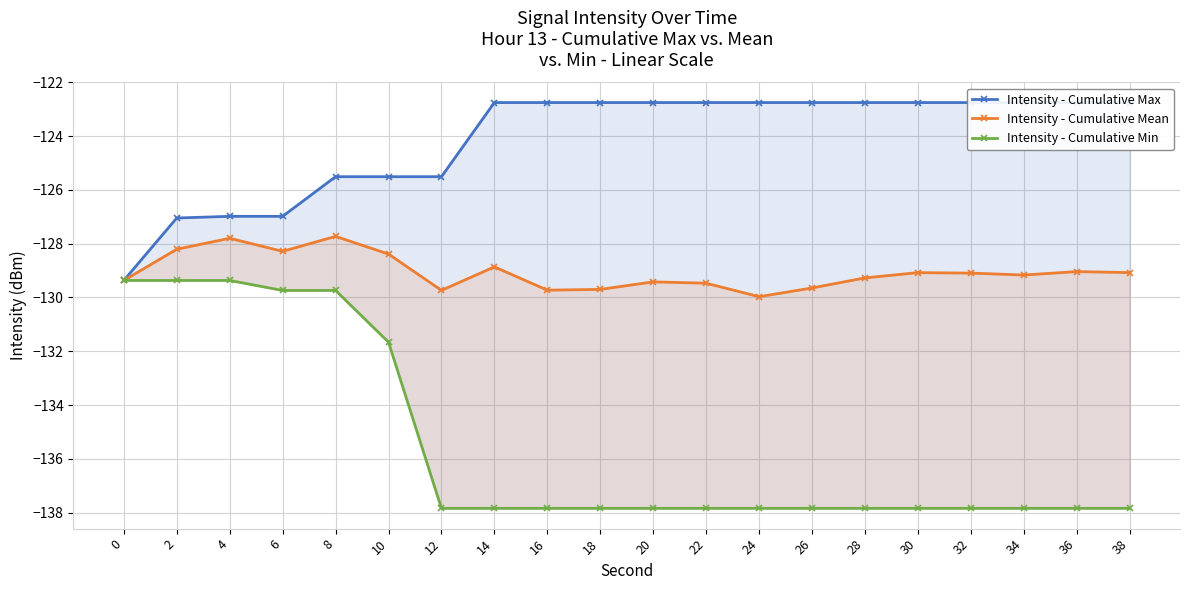

The value of Intensity - Cumulative Max at 28 is -122.8. True or false?

True